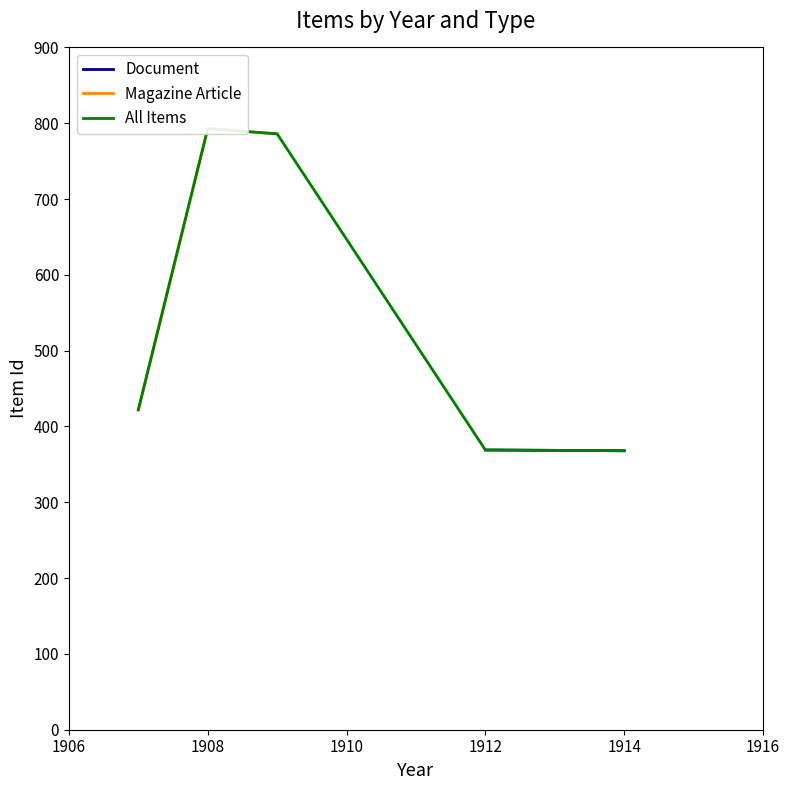

What is the difference between the maximum and minimum values?

371